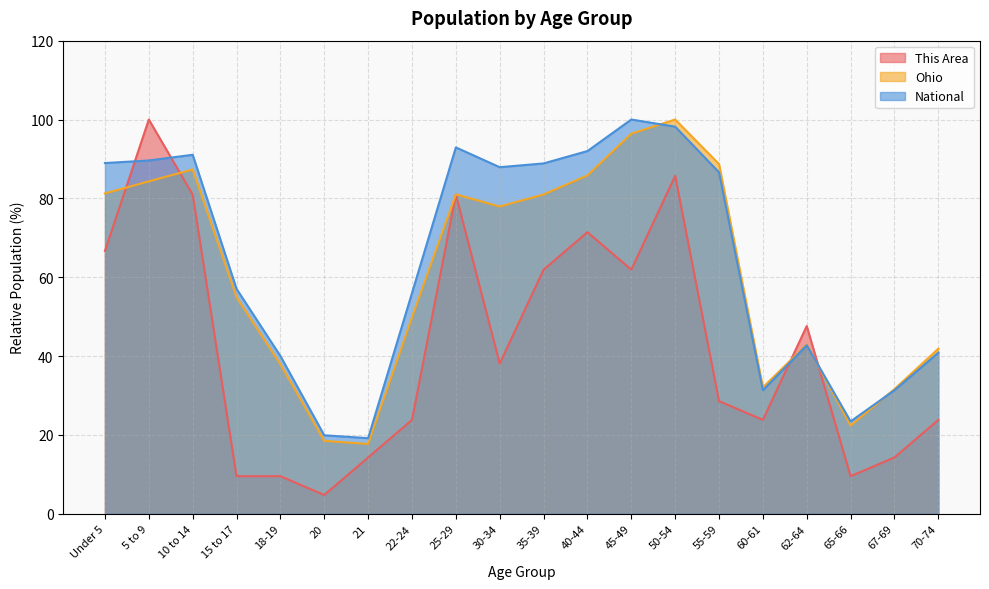

At which category does Ohio reach its first local valley?

21